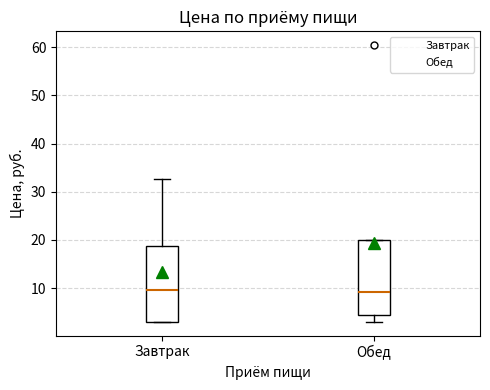

Reading left to right, transcribe this box plot: for each box, give where its median line is, the range the box spans, and where its two whiskers end, as read against the y-axis. The values are not printed on the chart, so give them approximately, as read against the axis.

Завтрак: median 10, box 3 to 19, whiskers 3 to 33
Обед: median 9, box 4 to 20, whiskers 3 to 20